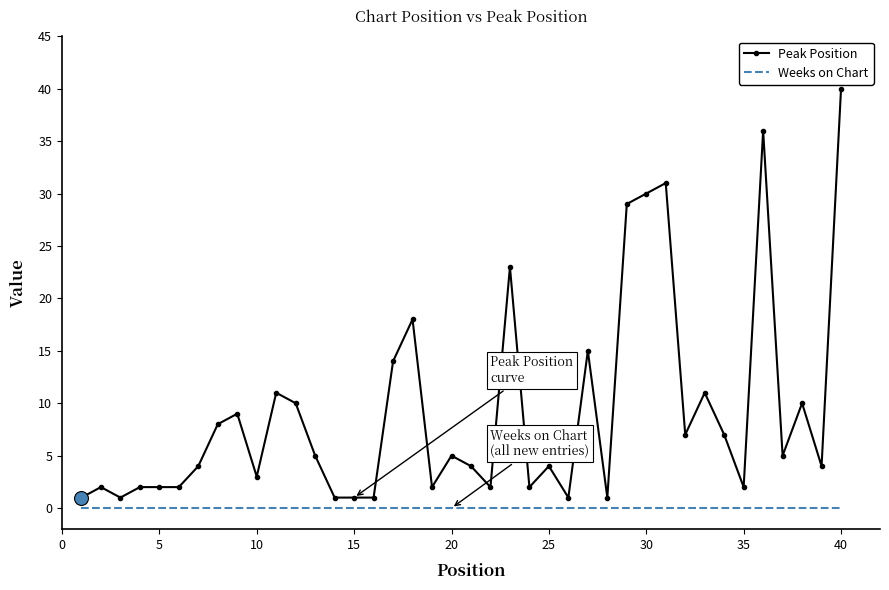

Which series has the largest total across all categories?

Peak Position